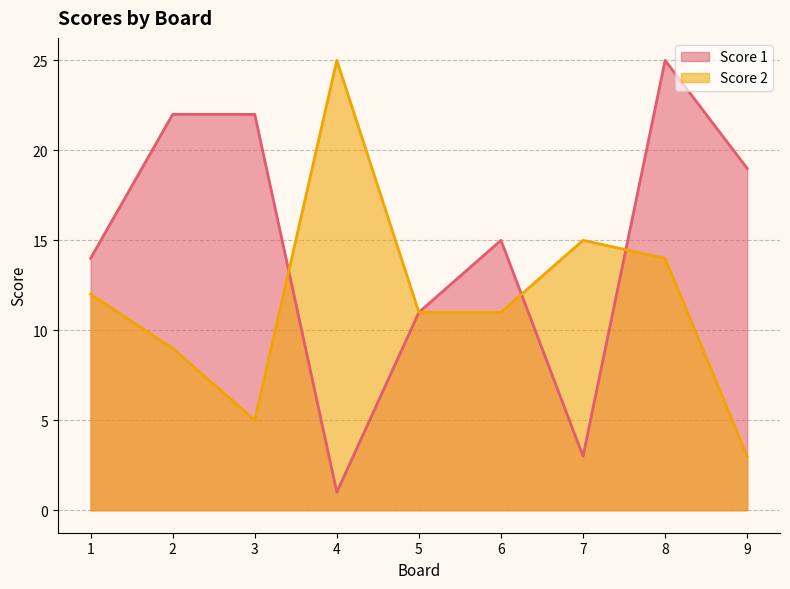

True or false: Score 1 and Score 2 cross at least once.

True